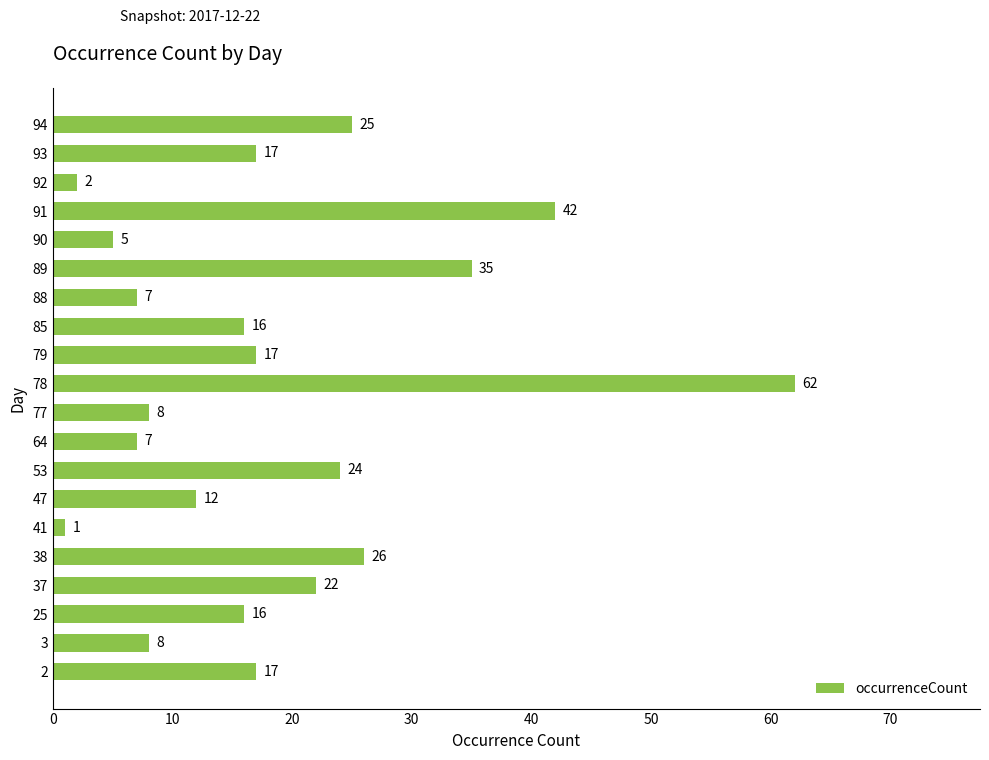

Reading bottom to top, transcribe all the data shown in this chart.

17	8	16	22	26	1	12	24	7	8	62	17	16	7	35	5	42	2	17	25